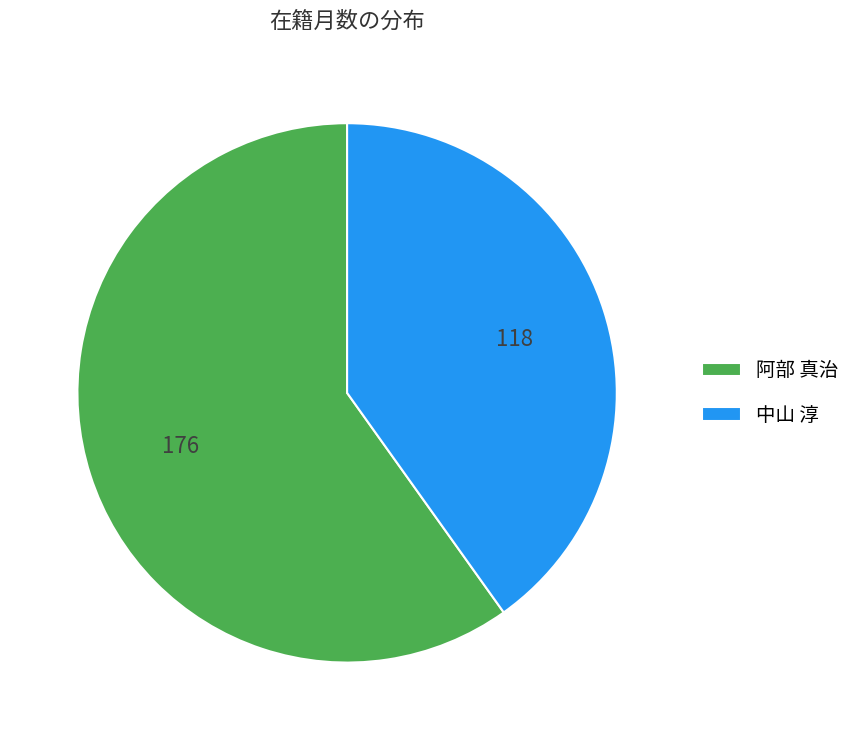

Count the number of slices in the pie.

2